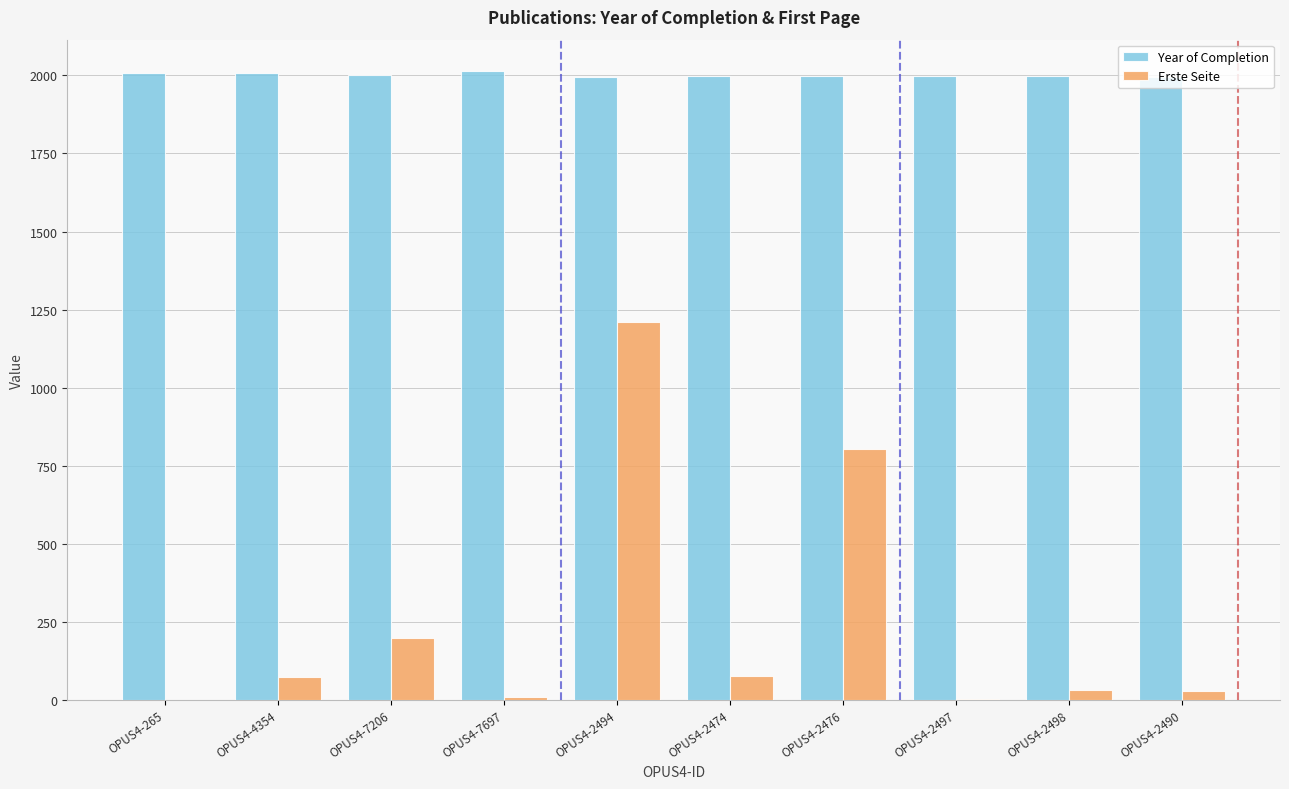

Are the bars grouped side by side (vs. stacked)?

Yes